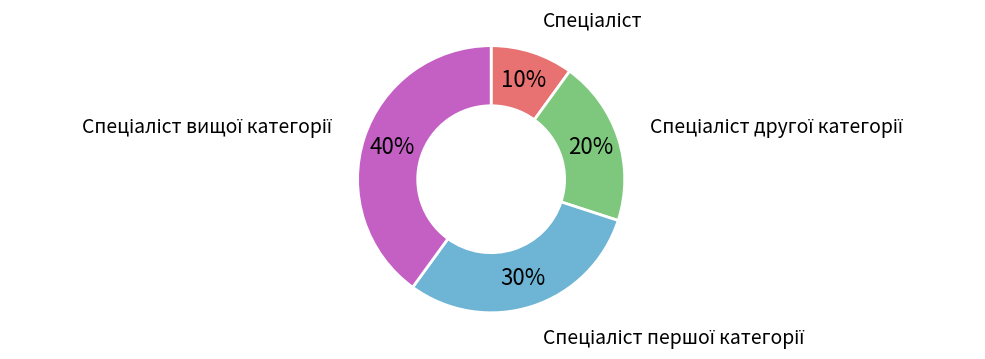

To the nearest percent, what is the average slice percentage?

25%